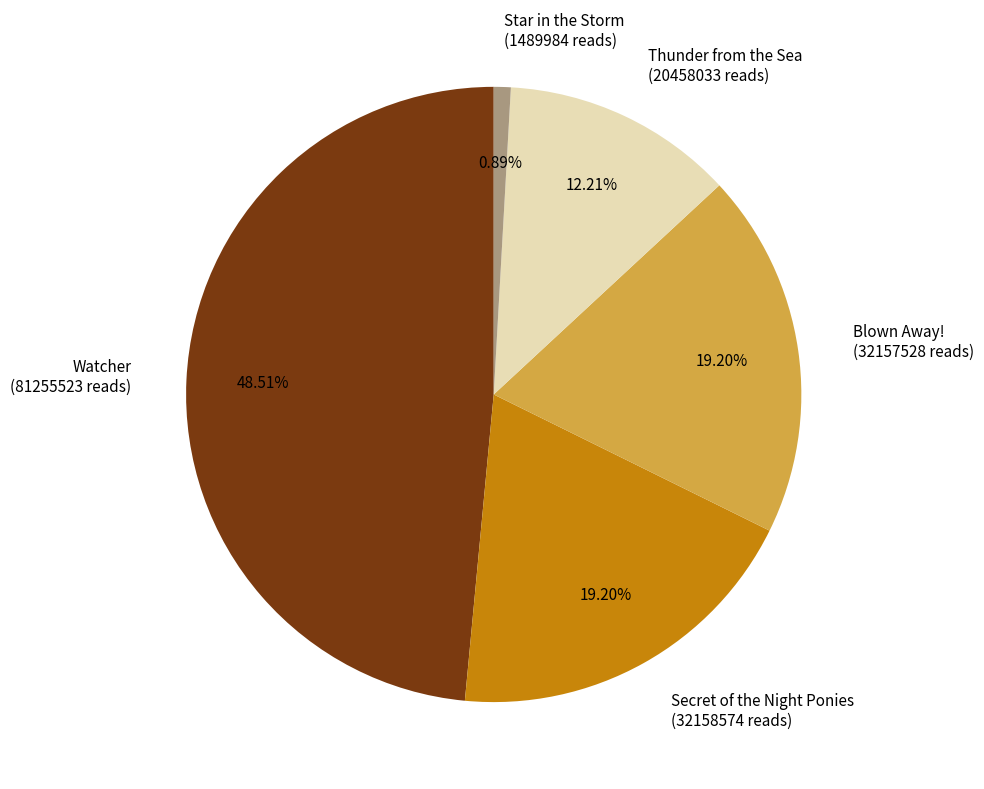

To the nearest percent, what portion does Blown Away! represent?

19%